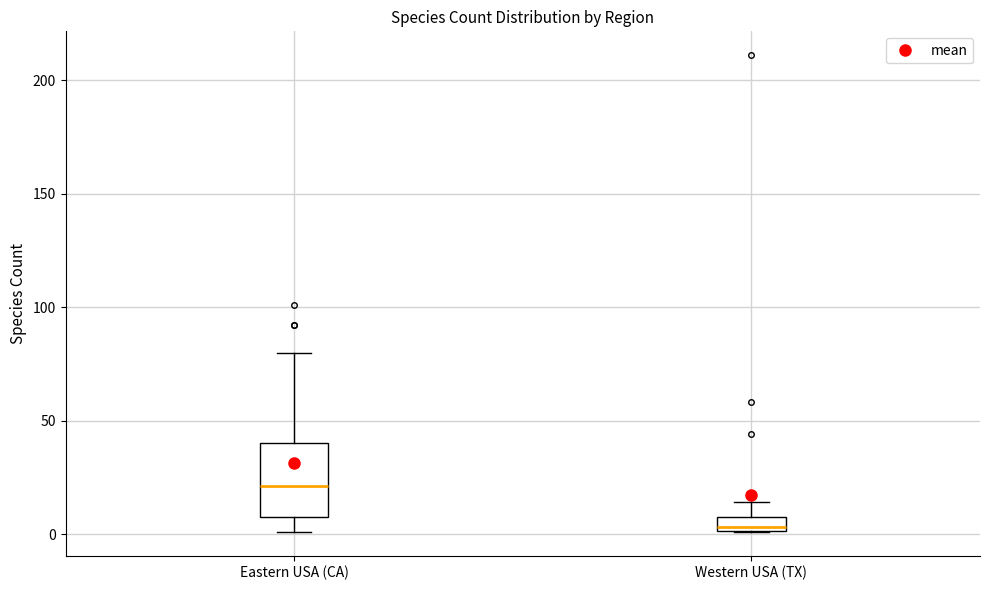

Comparing the boxes themselves (not the whiskers), which one is the tallest?

Eastern USA (CA)